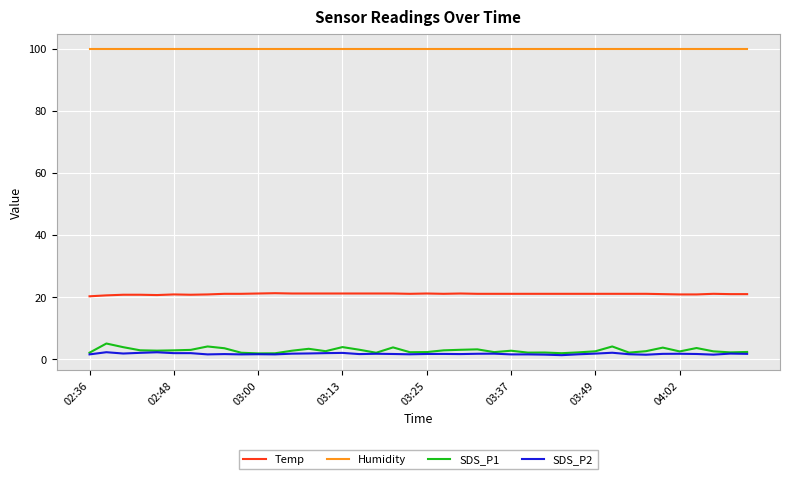

Is this an area chart (filled region under the line)?

No